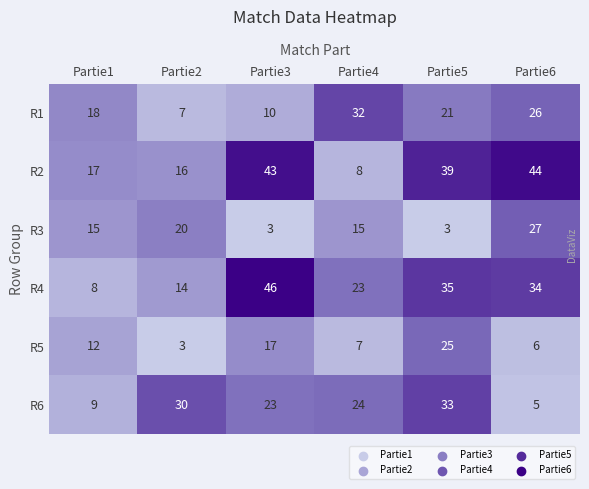

How many distinct data groups are displayed?

6